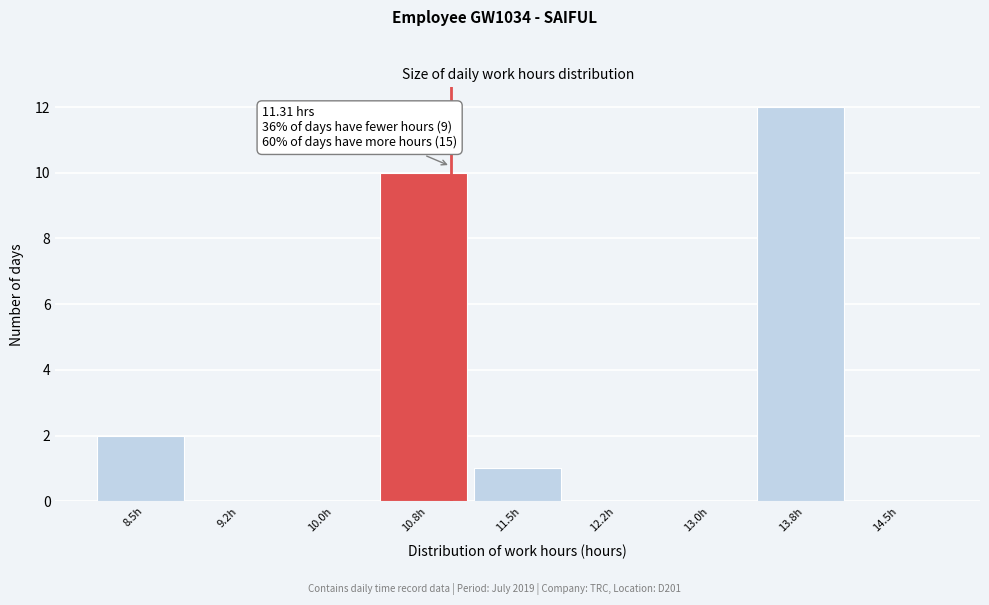

Reading right to left, extract all data points from this chart.

14.5h=0	13.8h=12	13.0h=0	12.2h=0	11.5h=1	10.8h=10	10.0h=0	9.2h=0	8.5h=2